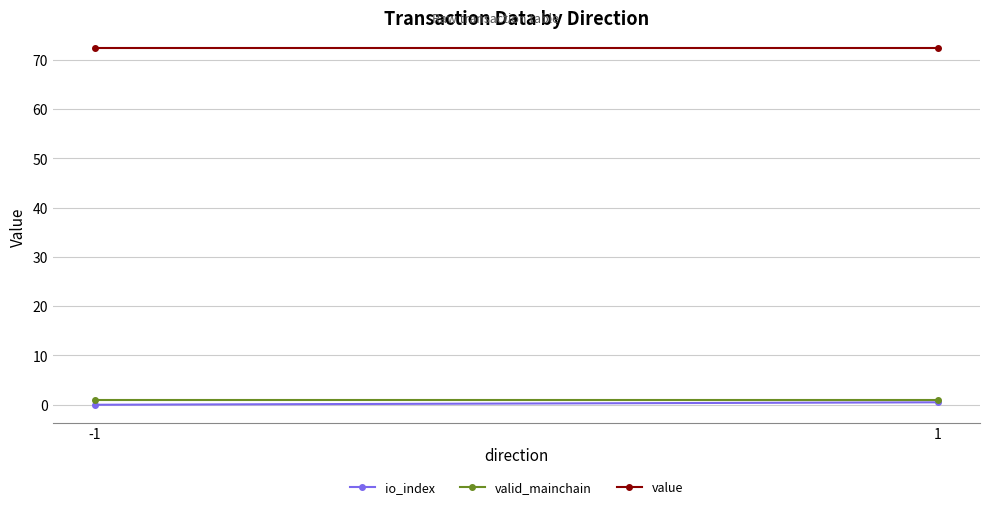

Is it true that io_index equals 0.8 at 1?

False